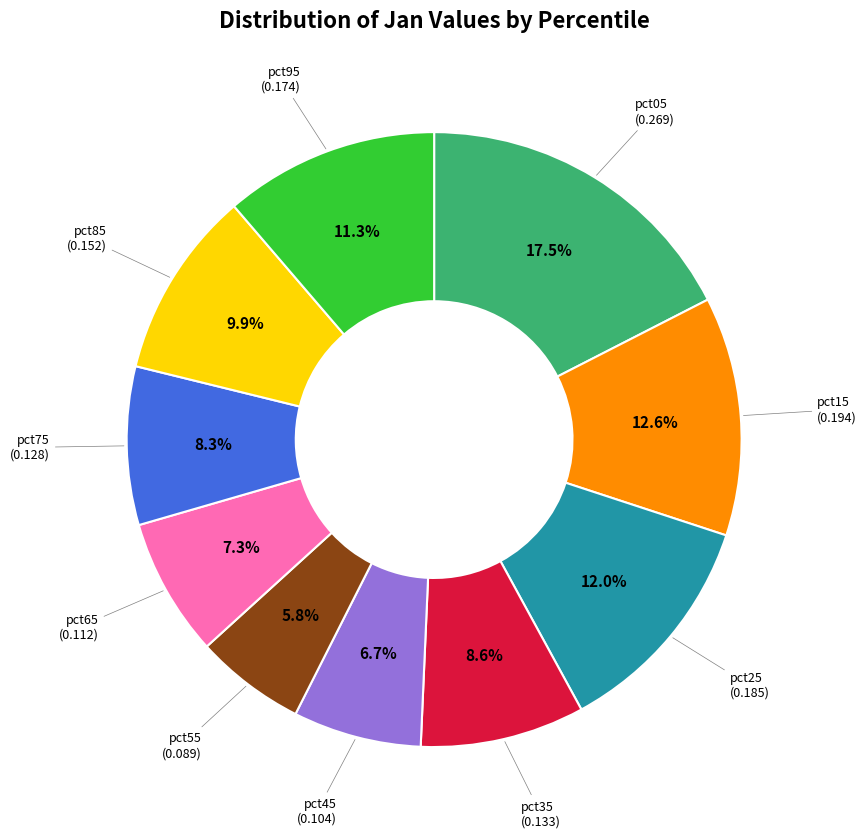

What is the smallest slice in the pie chart?

pct55